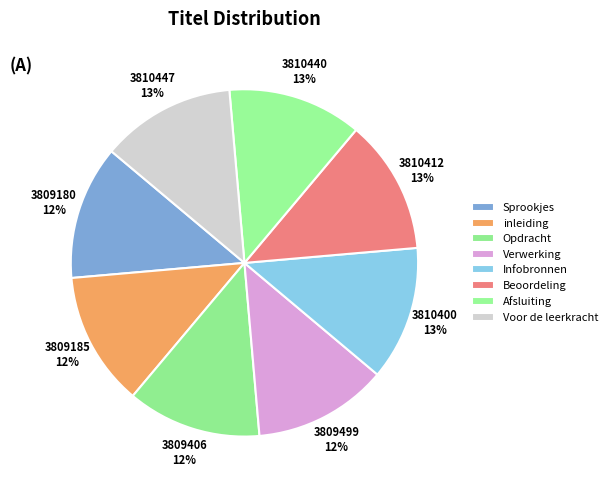

The Voor de leerkracht slice represents 13% of the pie. True or false?

True